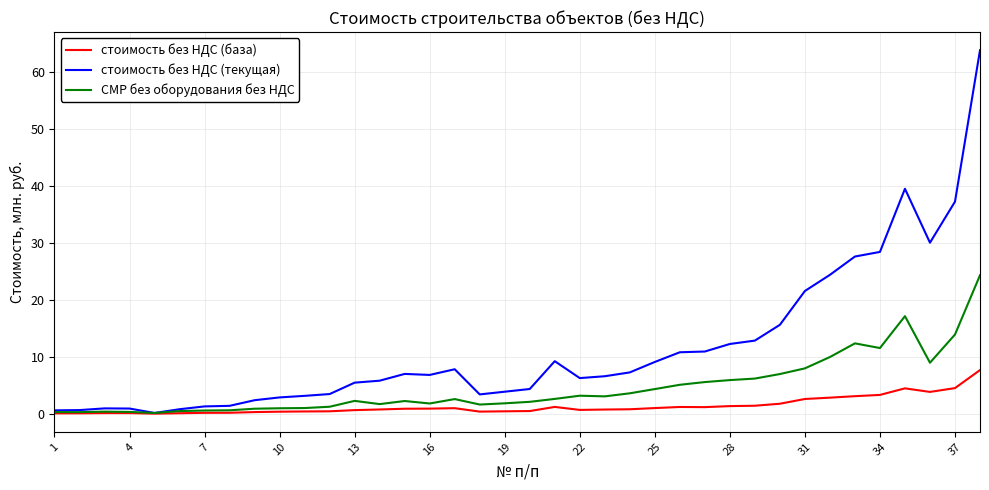

Which series has the largest total across all categories?

стоимость без НДС (текущая)